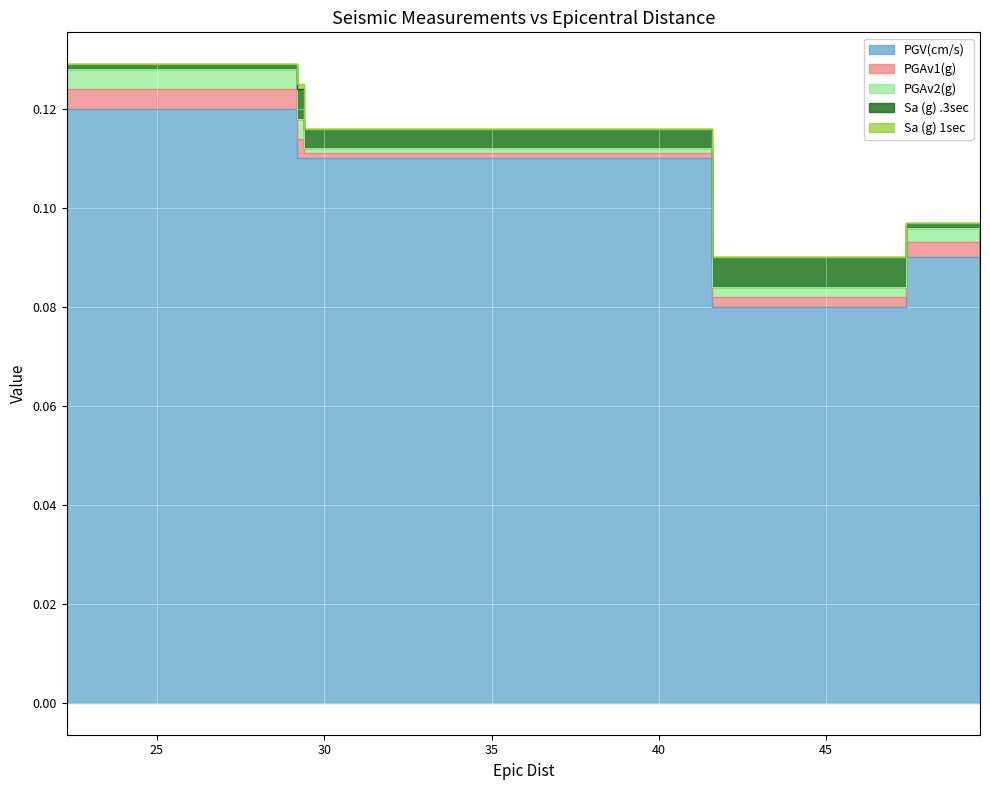

What is the greatest value displayed?

0.1